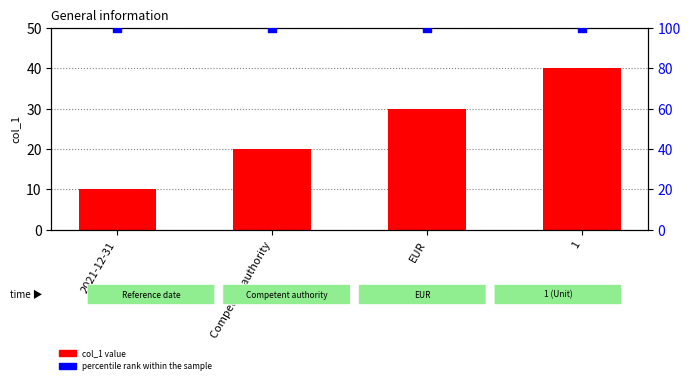

Which series reaches the maximum Y coordinate?

percentile rank